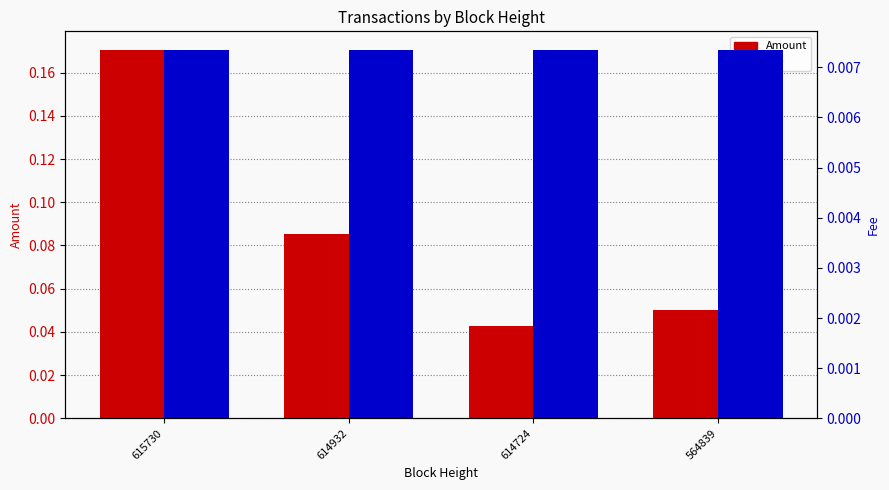

Is it true that Amount equals 0.0 at 564839?

False